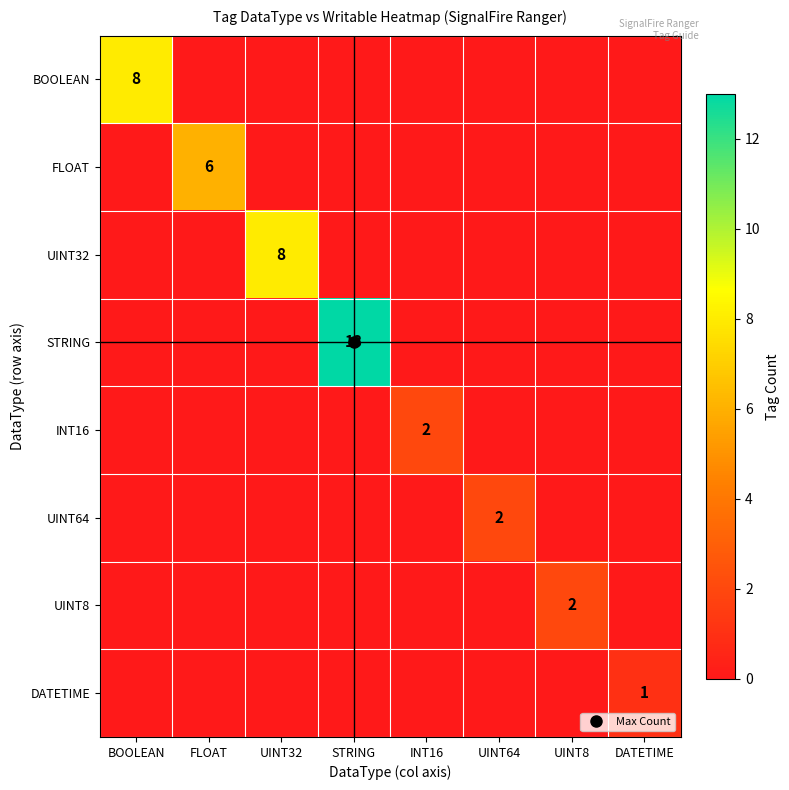

True or false: DATETIME has a value of 1 at UINT64.

False